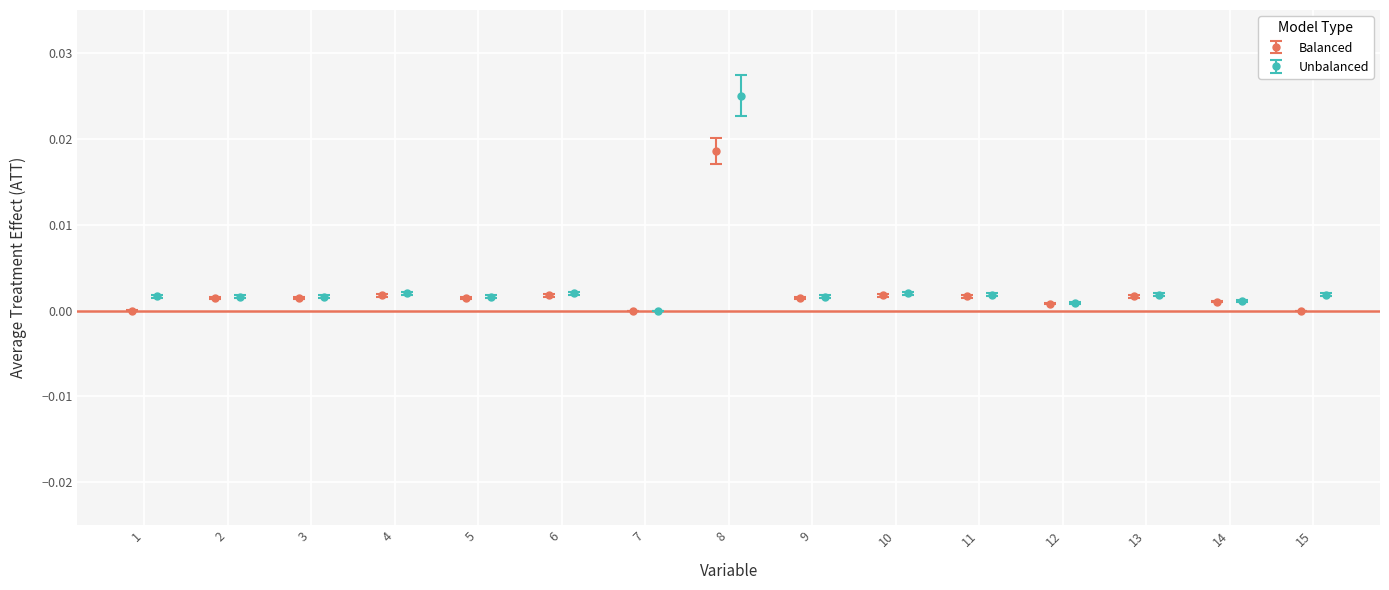

Which series has the largest total across all categories?

Unbalanced